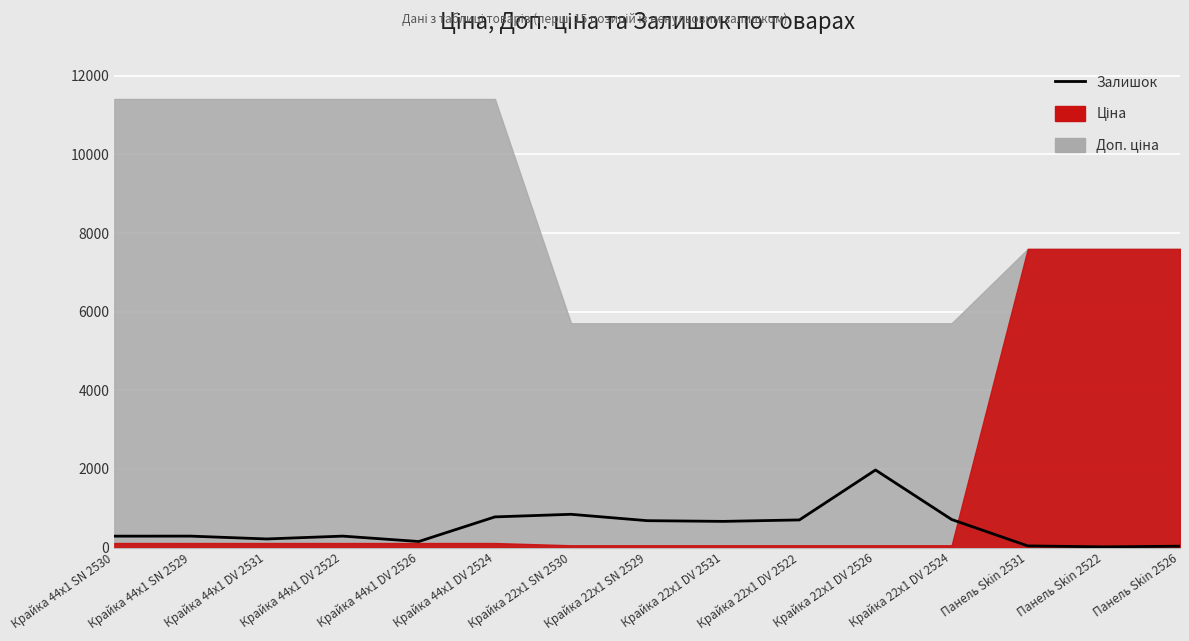

The chart shows a value of 28 at Панель Skin 2531. True or false?

False